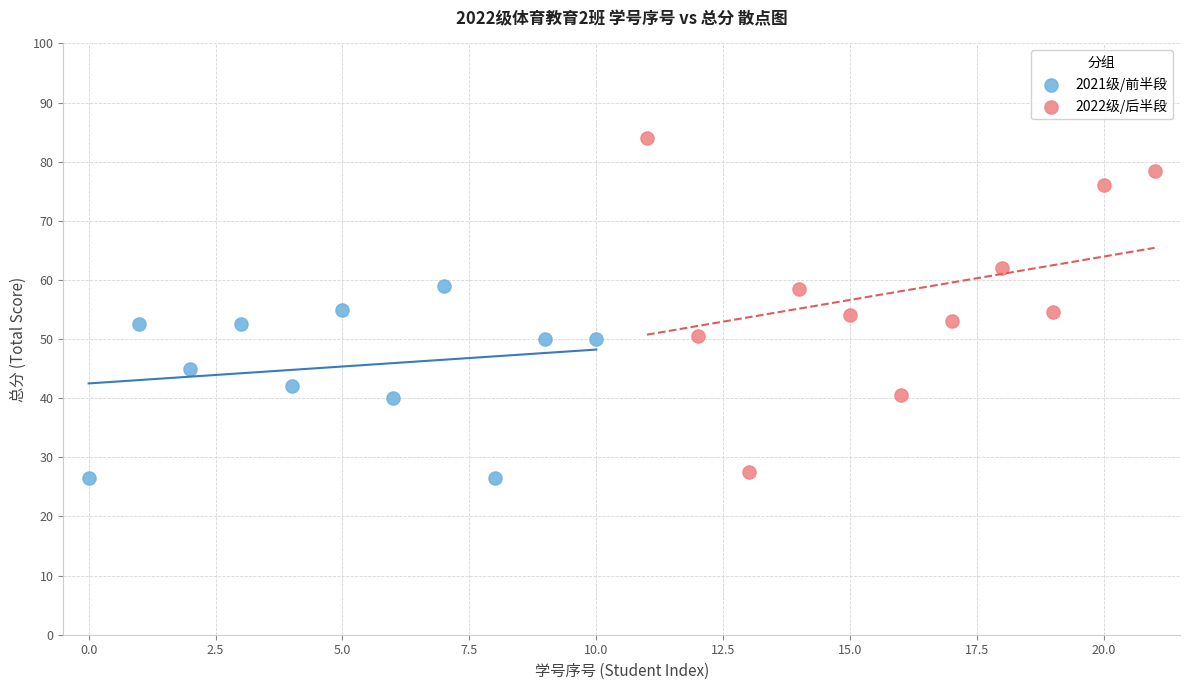

Which series has the largest Y range (max minus min)?

2022级/后半段